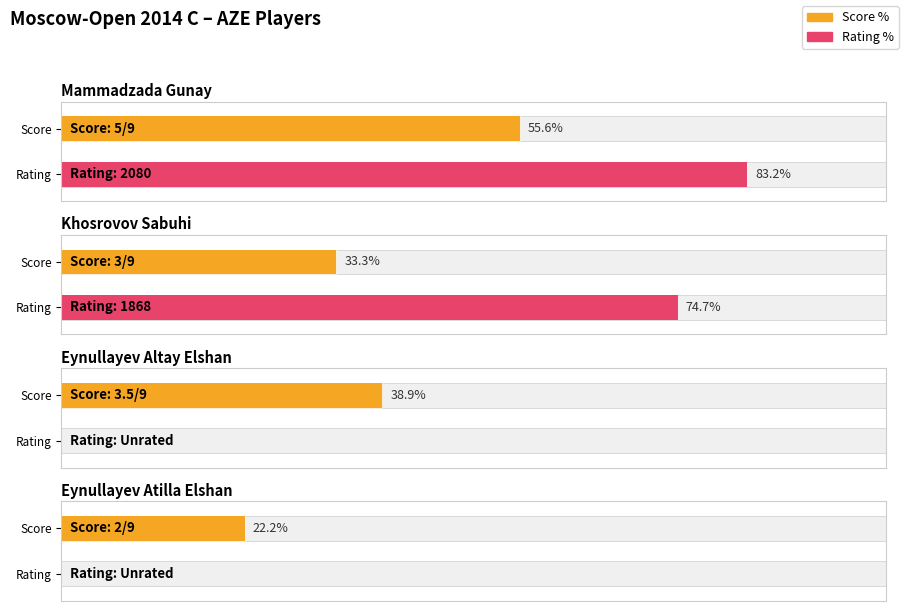

The Eynullayev Atilla Elshan series shows 0.0 at 5. True or false?

True